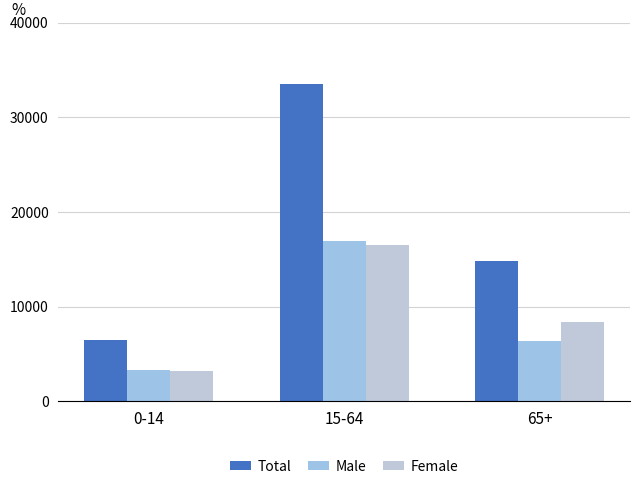

What is the label of the 3rd bar from the right?

0-14